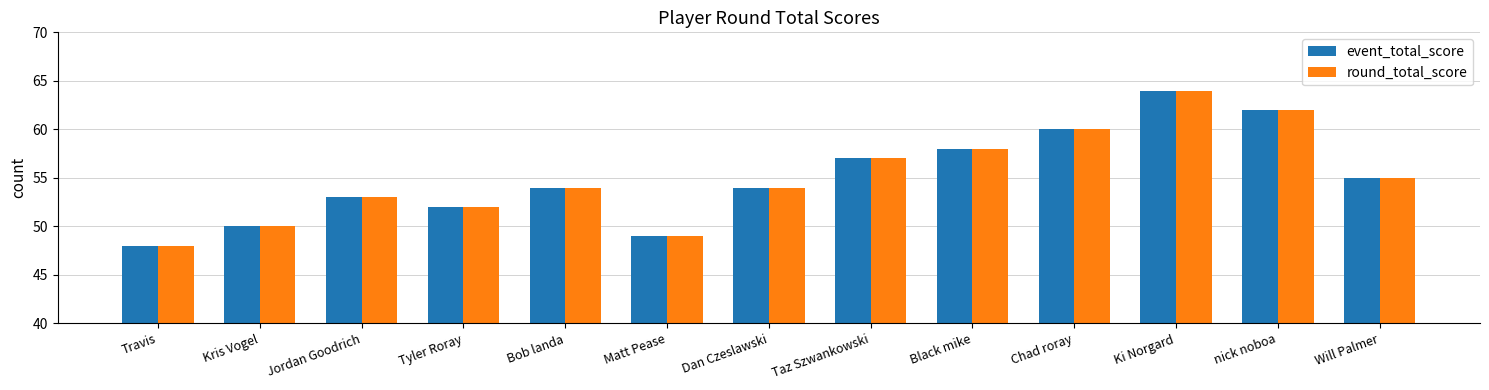

What are all the series names shown in the legend?

event_total_score, round_total_score